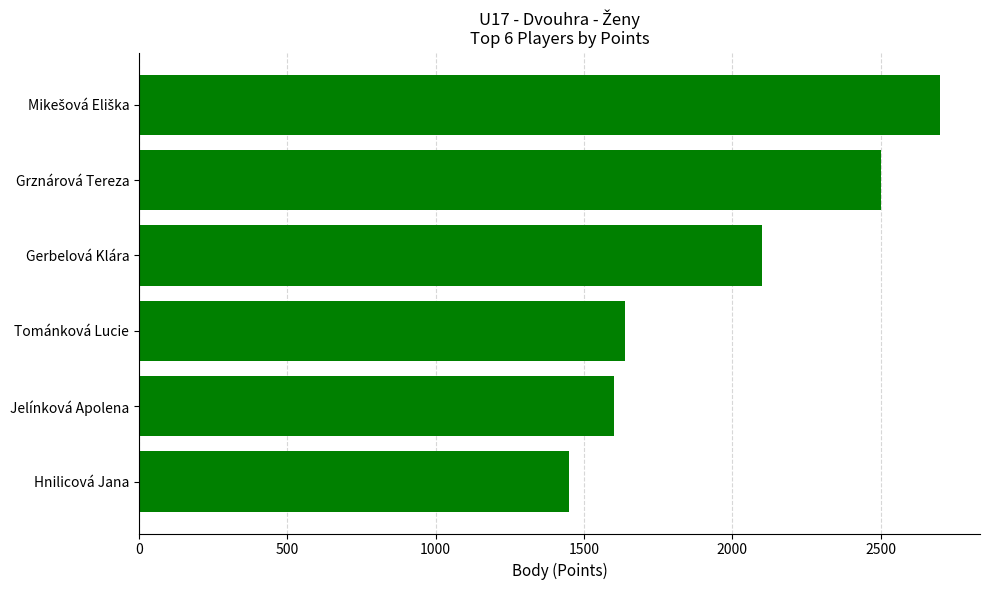

What is the greatest value displayed?

2700